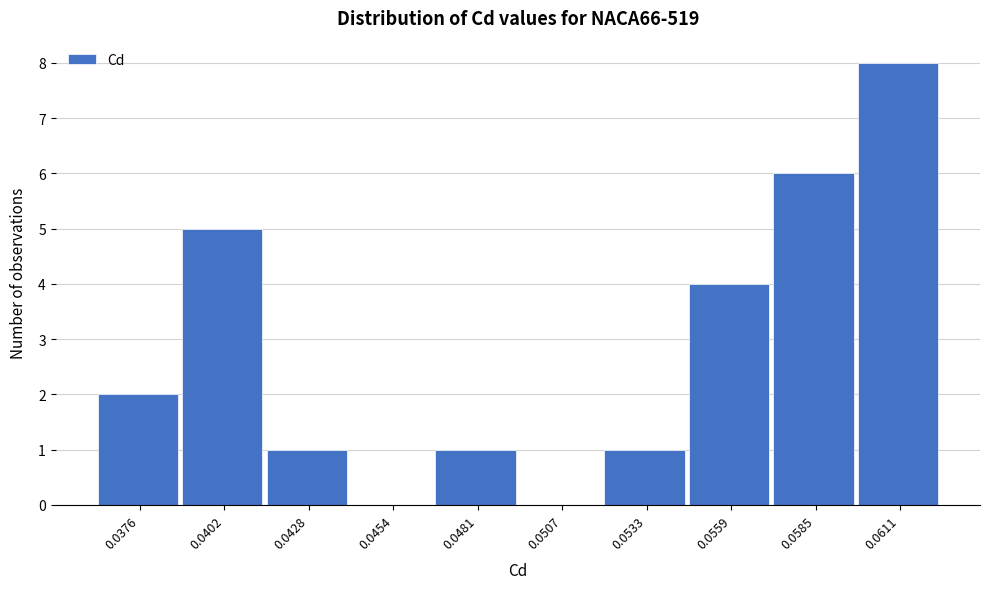

Reading right to left, what are all the values shown in this chart?

0.0611=8	0.0585=6	0.0559=4	0.0533=1	0.0507=0	0.0481=1	0.0454=0	0.0428=1	0.0402=5	0.0376=2